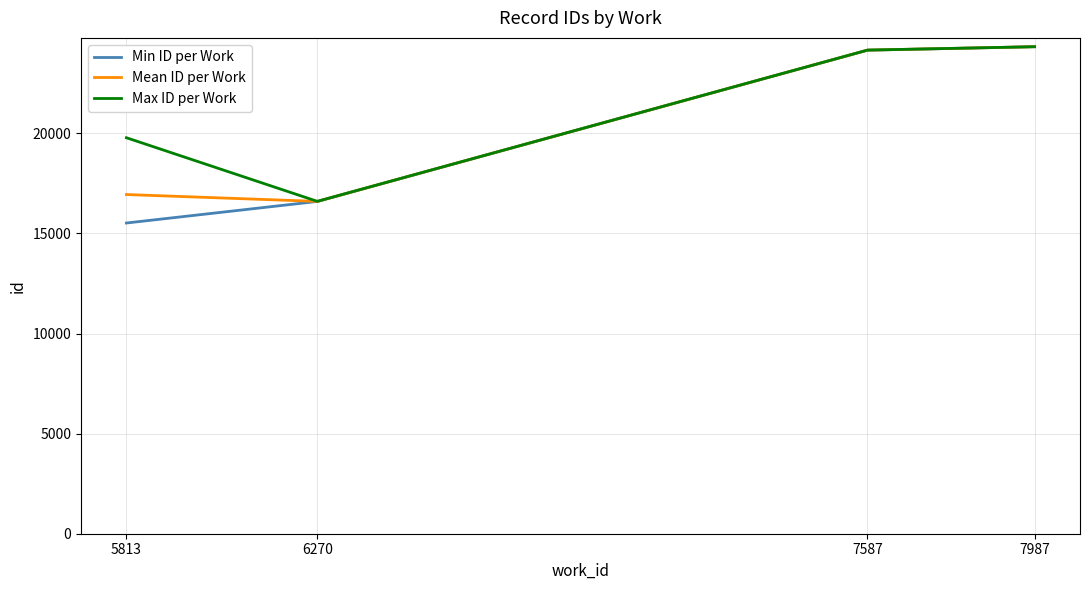

Reading right to left, what are all the values shown in this chart?

Min ID per Work: 24330.0	24158.0	16600.0	15523.0
Mean ID per Work: 24330.5	24159.3	16602.5	16945.3
Max ID per Work: 24331.0	24161.0	16605.0	19783.0